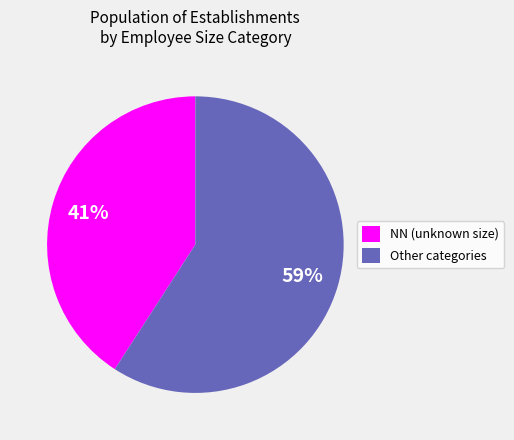

To the nearest percent, what is the difference between the NN (unknown size) and Other categories slice percentages?

18%